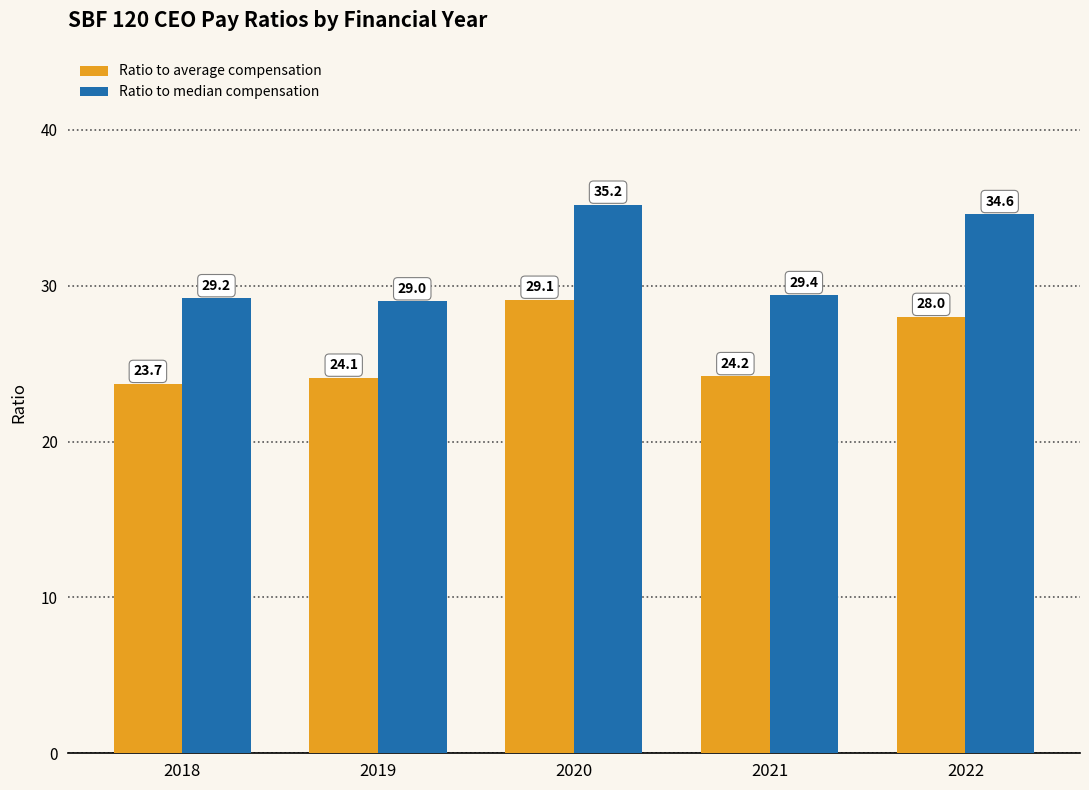

Does the chart contain stacked bars?

No